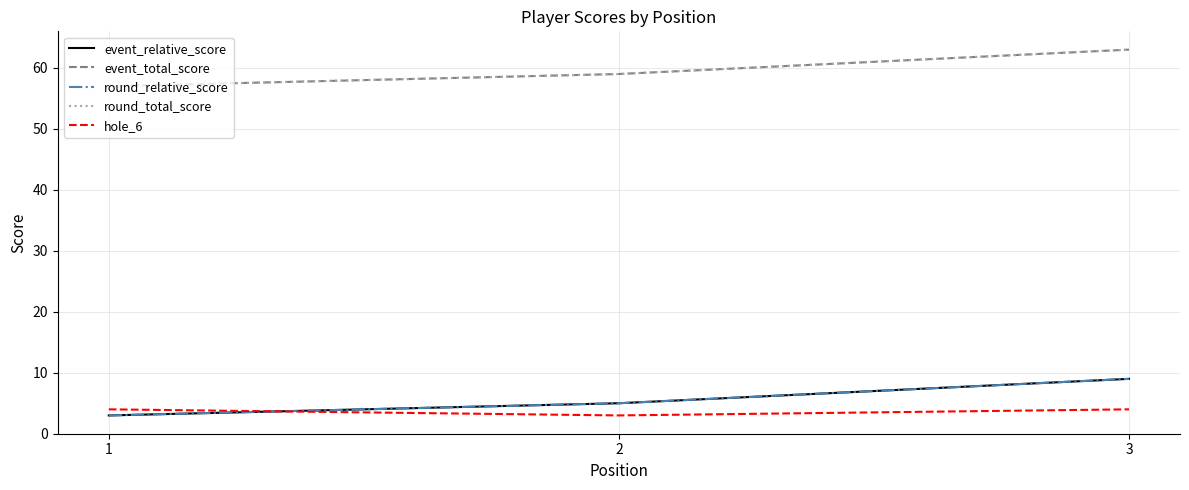

Does the chart display data point markers on the line(s)?

No